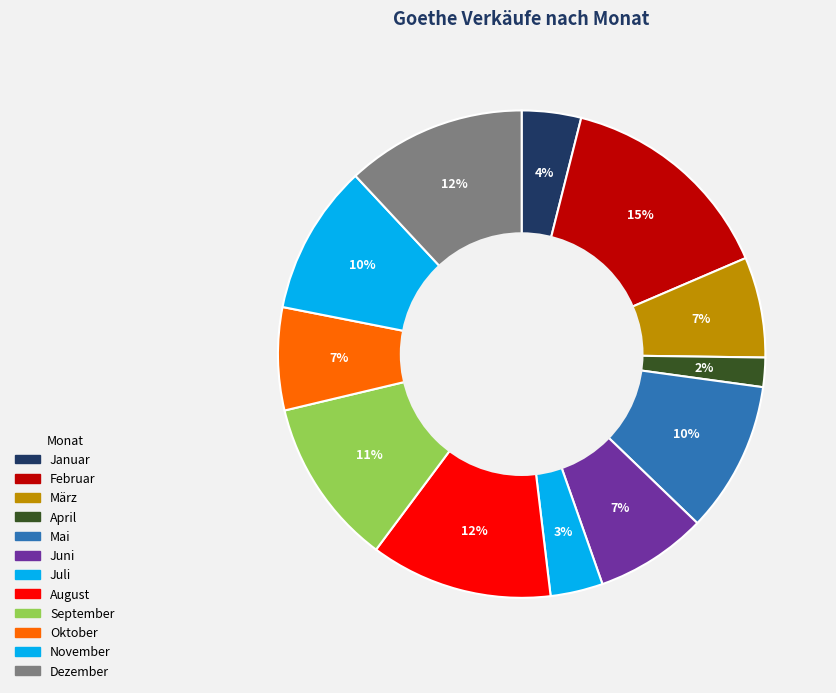

How many segments does this pie chart have?

12